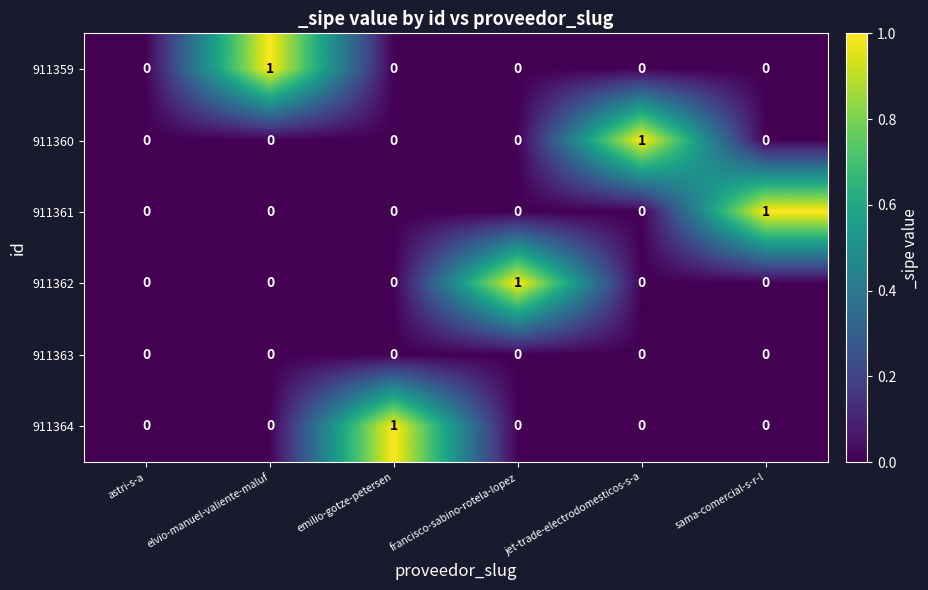

The 911361 series shows 0 at jet-trade-electrodomesticos-s-a. True or false?

True